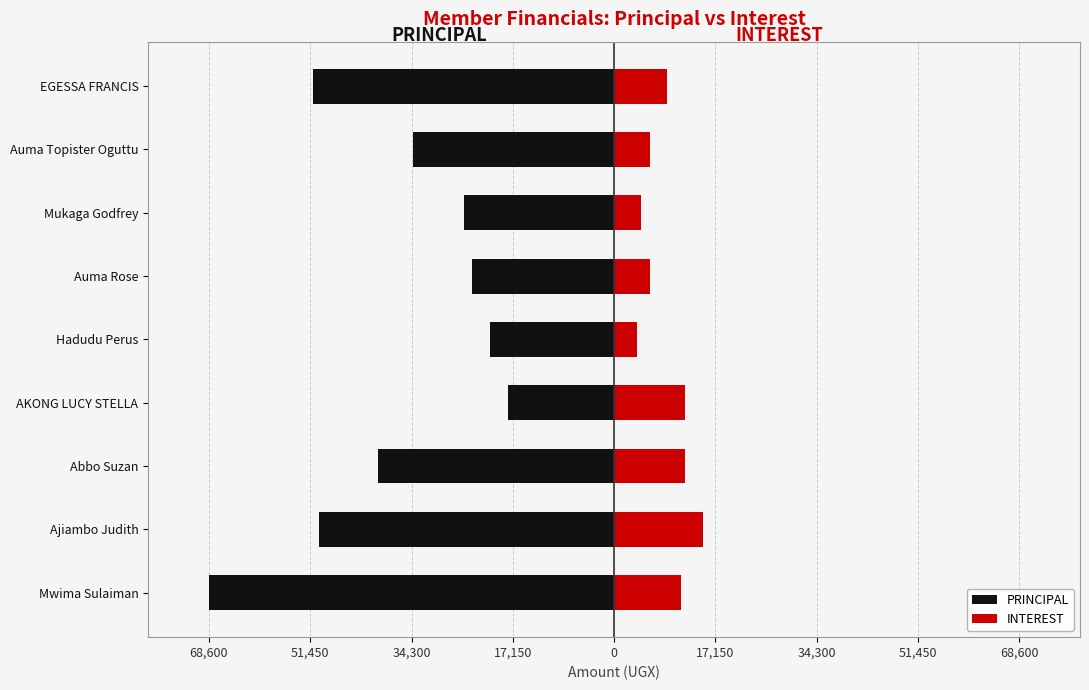

What are all the series names shown in the legend?

PRINCIPAL, INTEREST